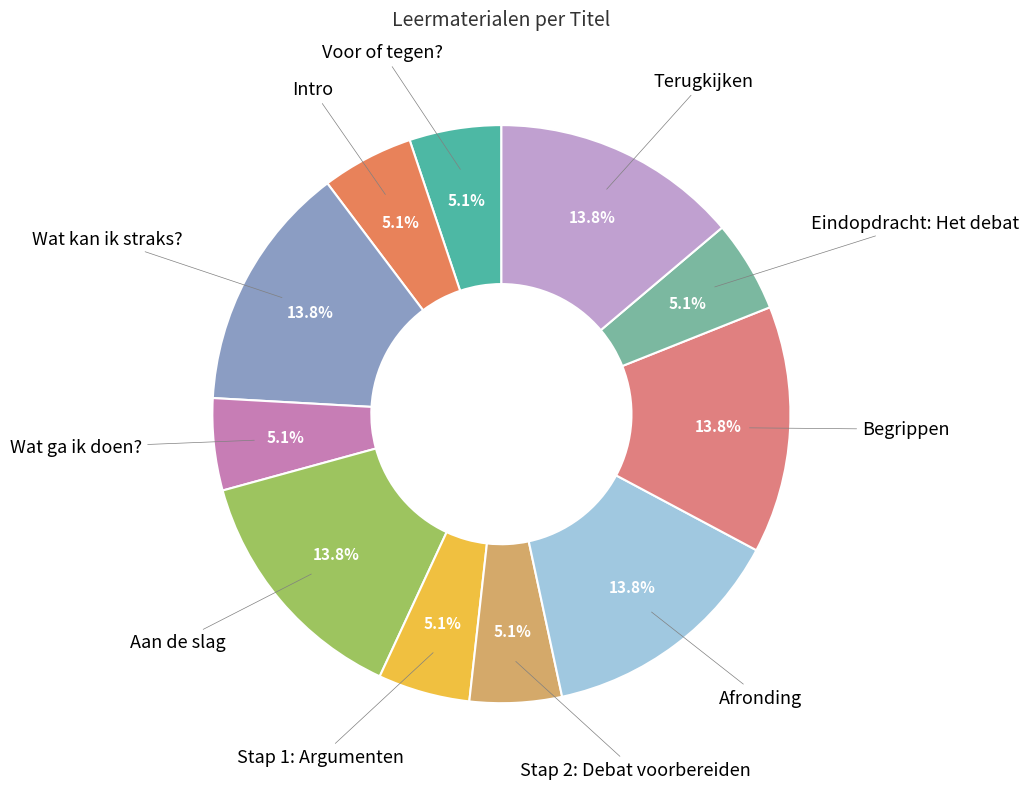

Approximately how many times larger is the value at Eindopdracht: Het debat compared to Voor of tegen??

1.0